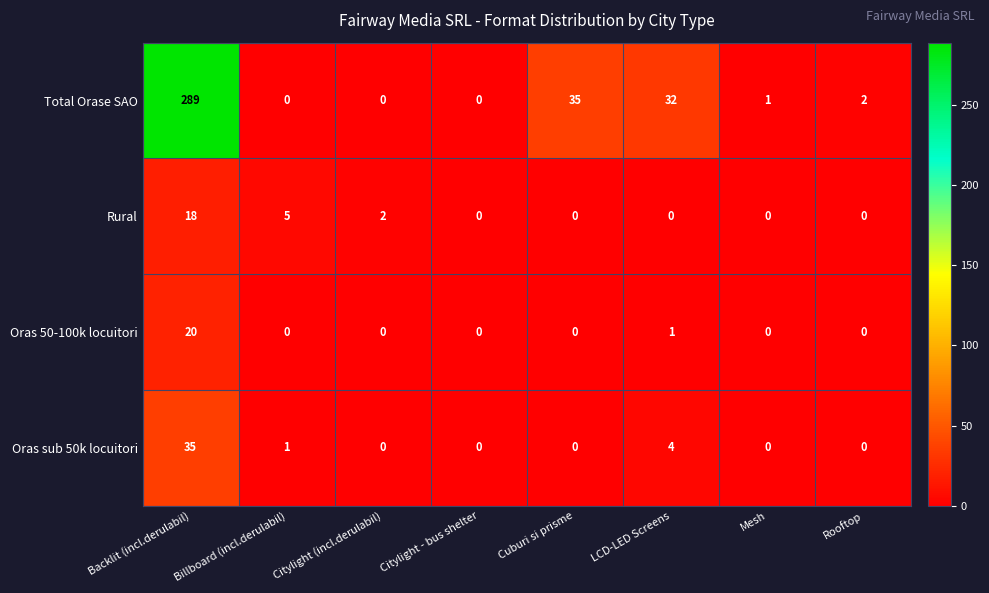

Which series has the largest total across all categories?

Total Orase SAO